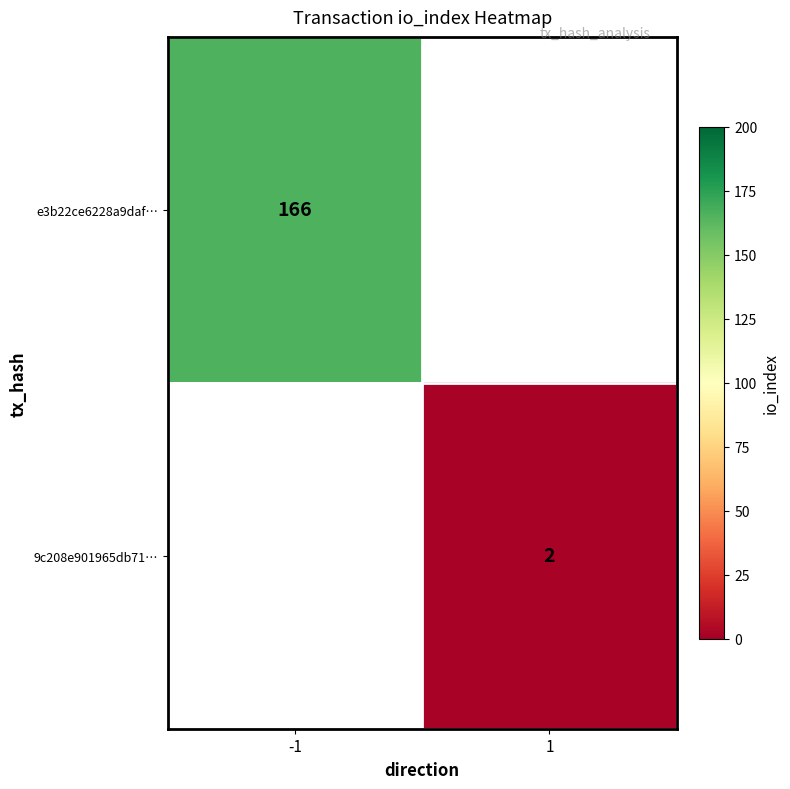

Is the value of 9c208e901965db71… at 1 greater than the value of e3b22ce6228a9daf… at -1?

No